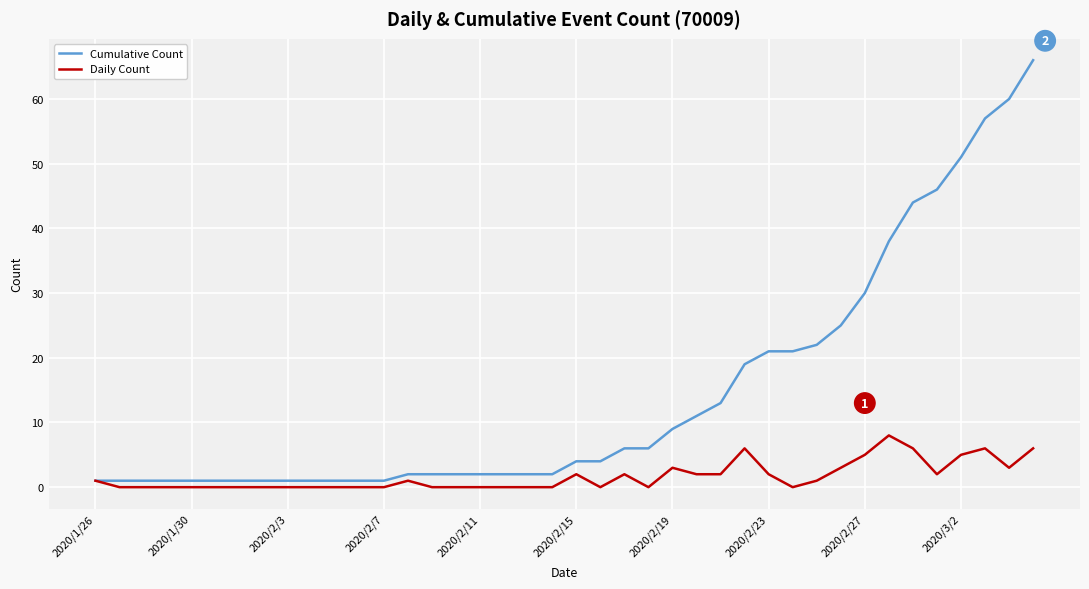

Which series has the largest total across all categories?

Cumulative Count